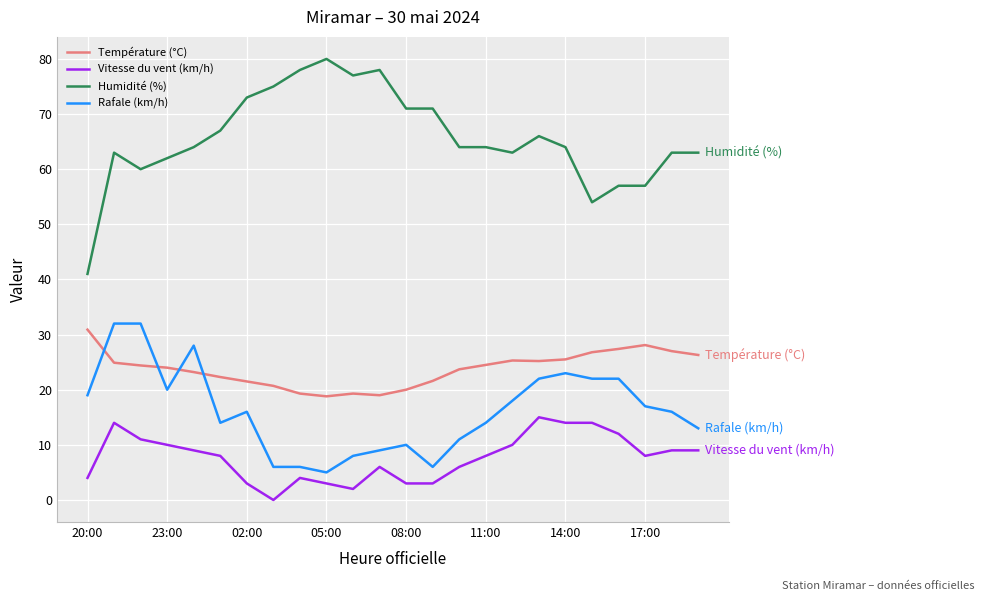

Which series has the largest range (max minus min)?

Humidité (%)